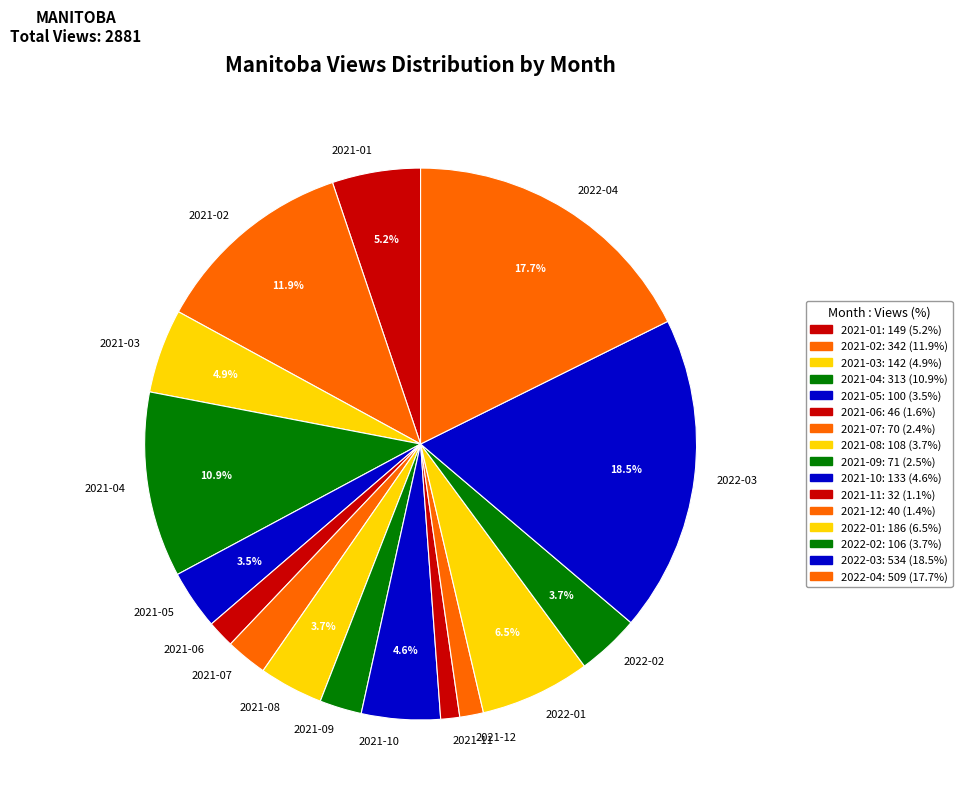

Which slice is the largest?

2022-03